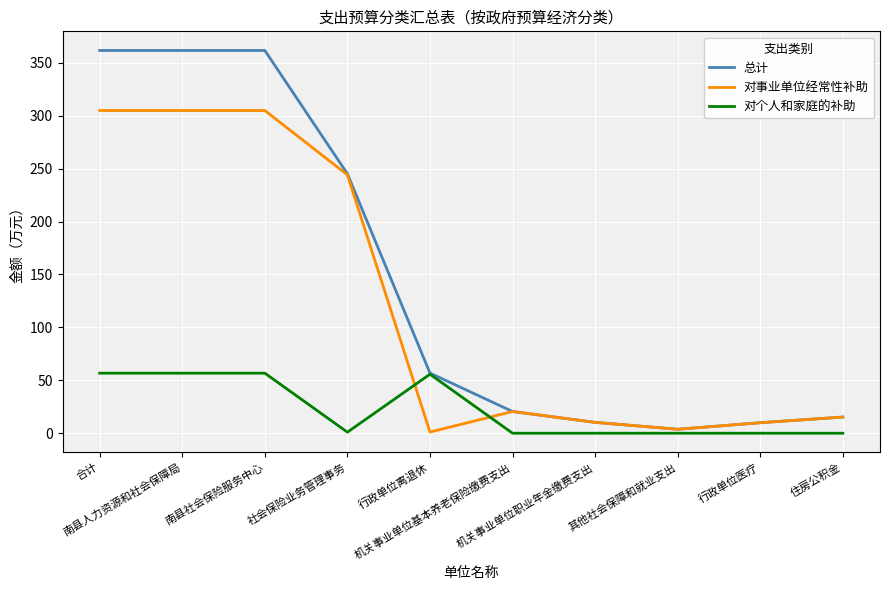

What is the maximum value for 总计?

361.6